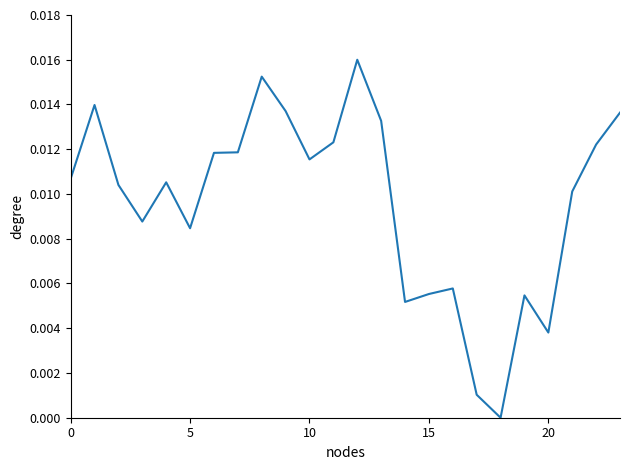

Count the number of data series in this chart.

1